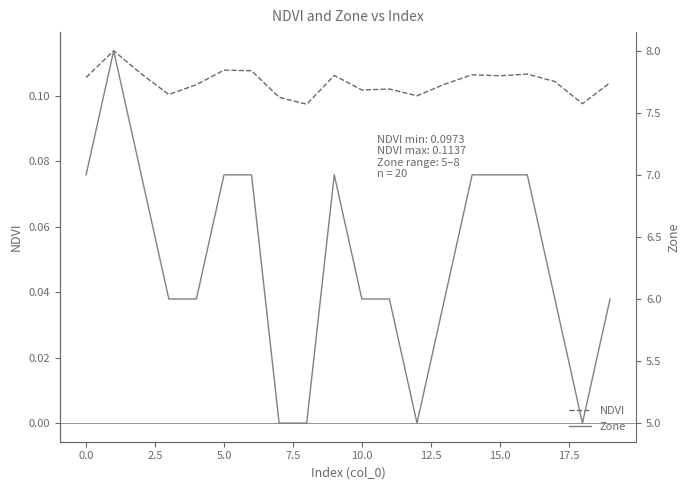

True or false: NDVI has a value of 0.2 at 10.0.

False